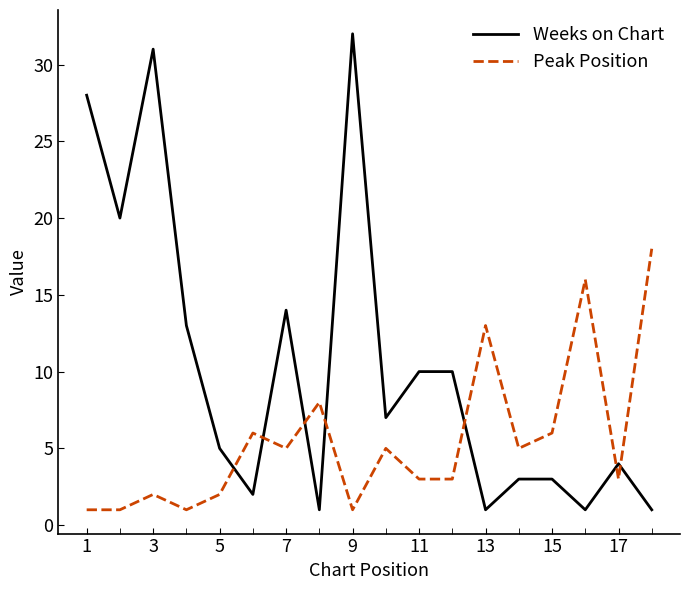

What is the difference between the maximum and minimum values in the Peak Position series?

17